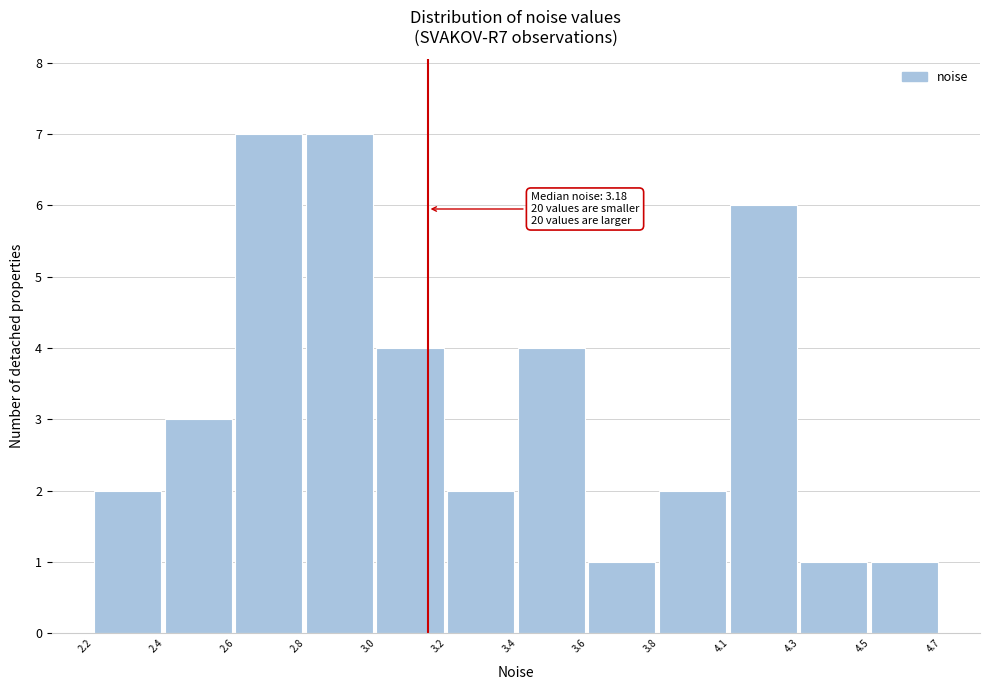

Reading left to right, list all the values displayed in this chart.

2	3	7	7	4	2	4	1	2	6	1	1